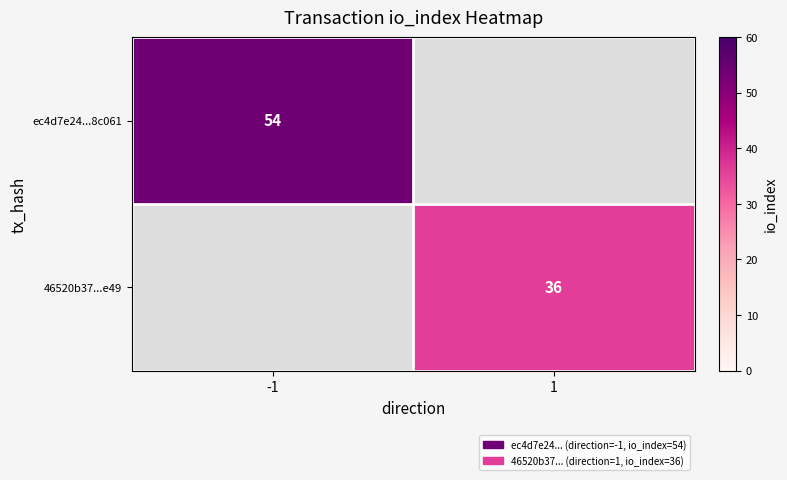

The ec4d7e24...8c061 series shows 54 at -1. True or false?

True